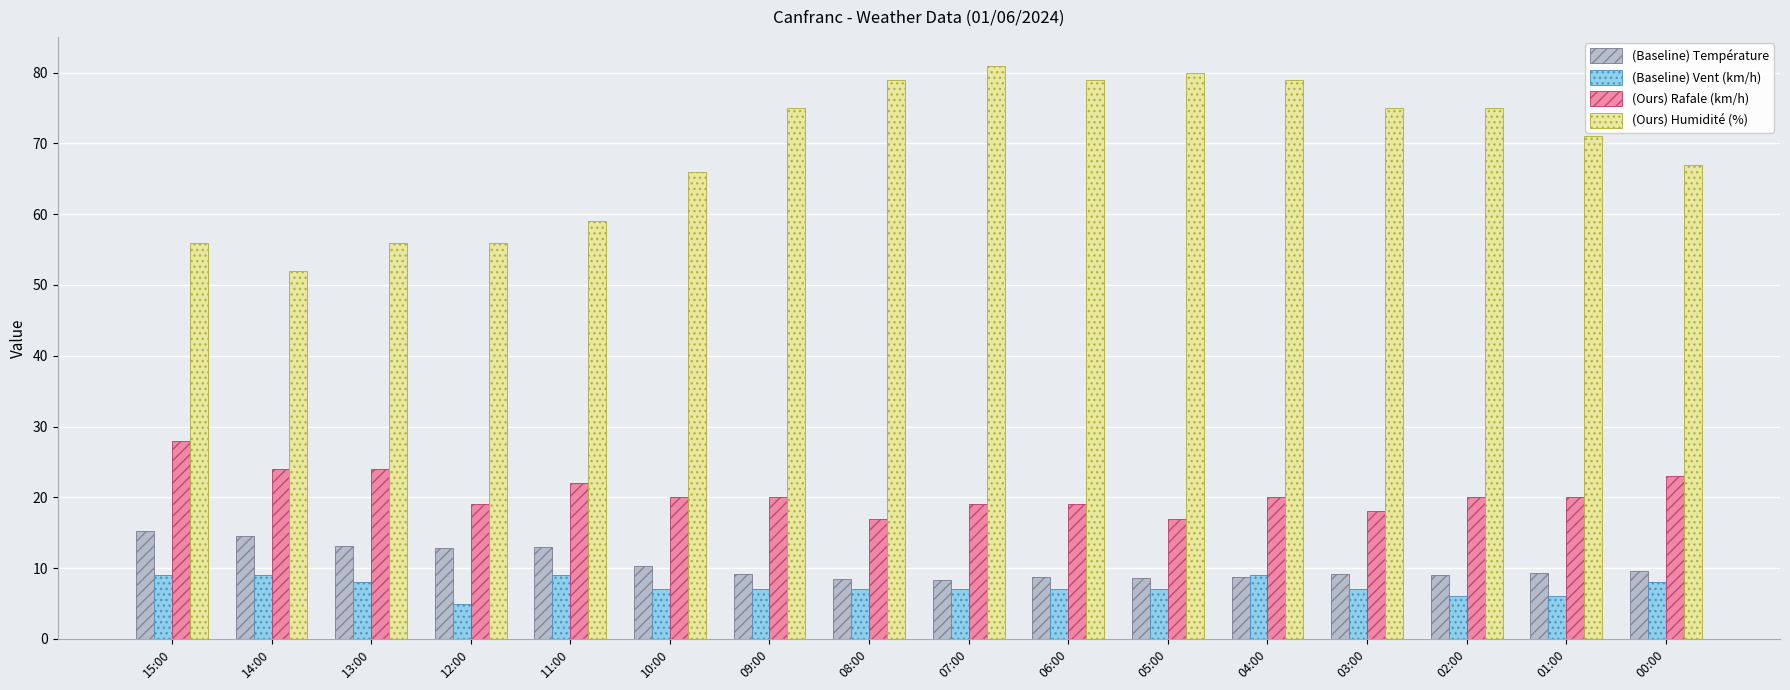

At which category does the chart reach its peak across all series?

07:00